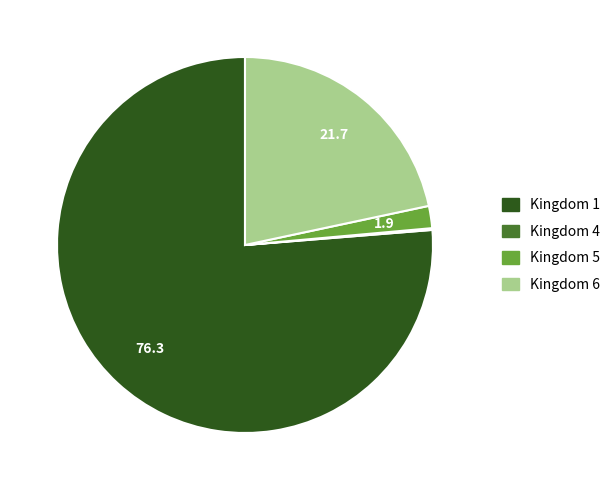

Is there a majority slice in this chart?

Yes